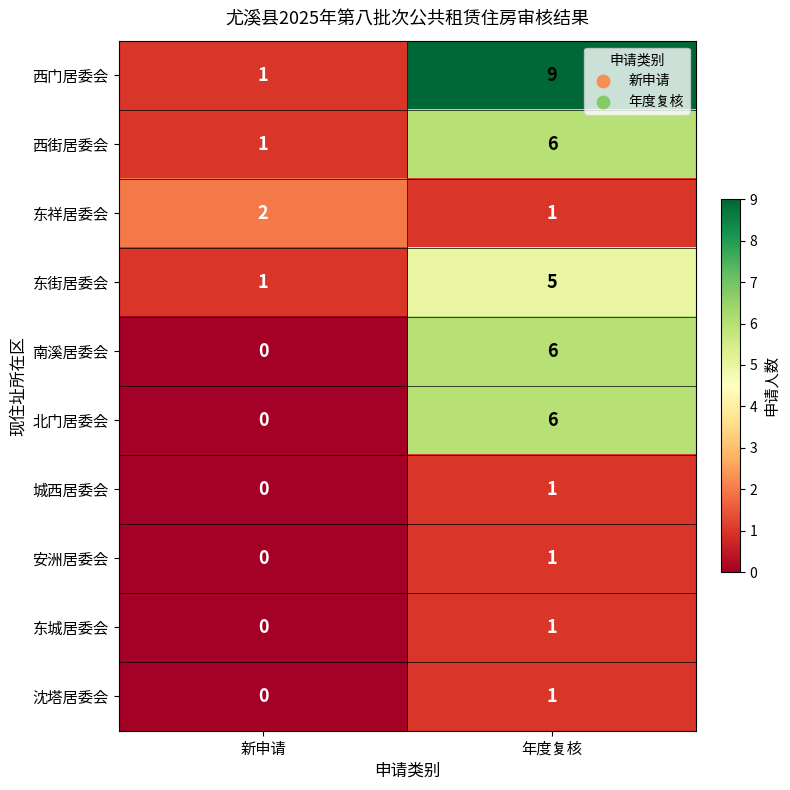

Is it true that 西门居委会 equals 9 at 年度复核?

True